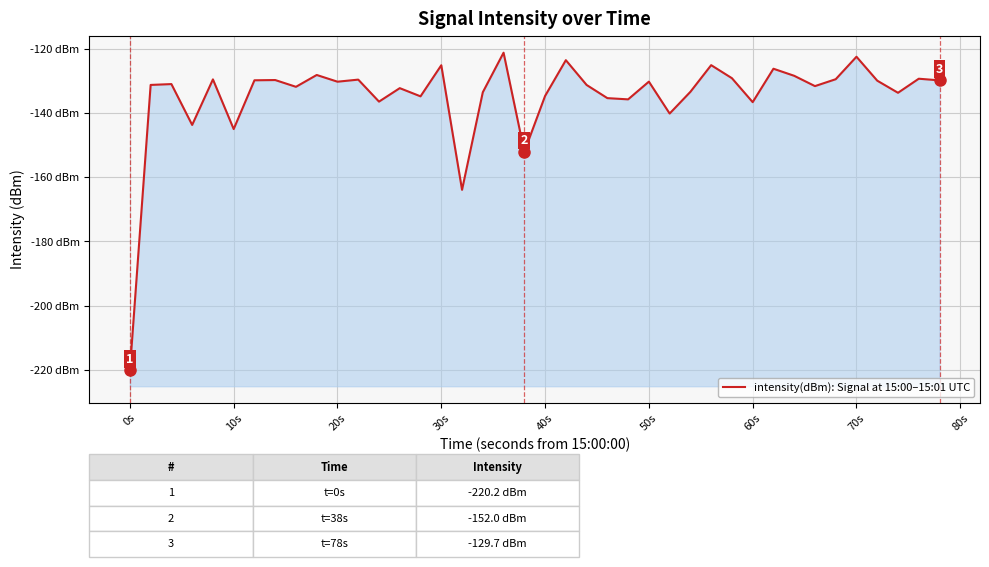

What is the minimum value shown in the chart?

-220.2